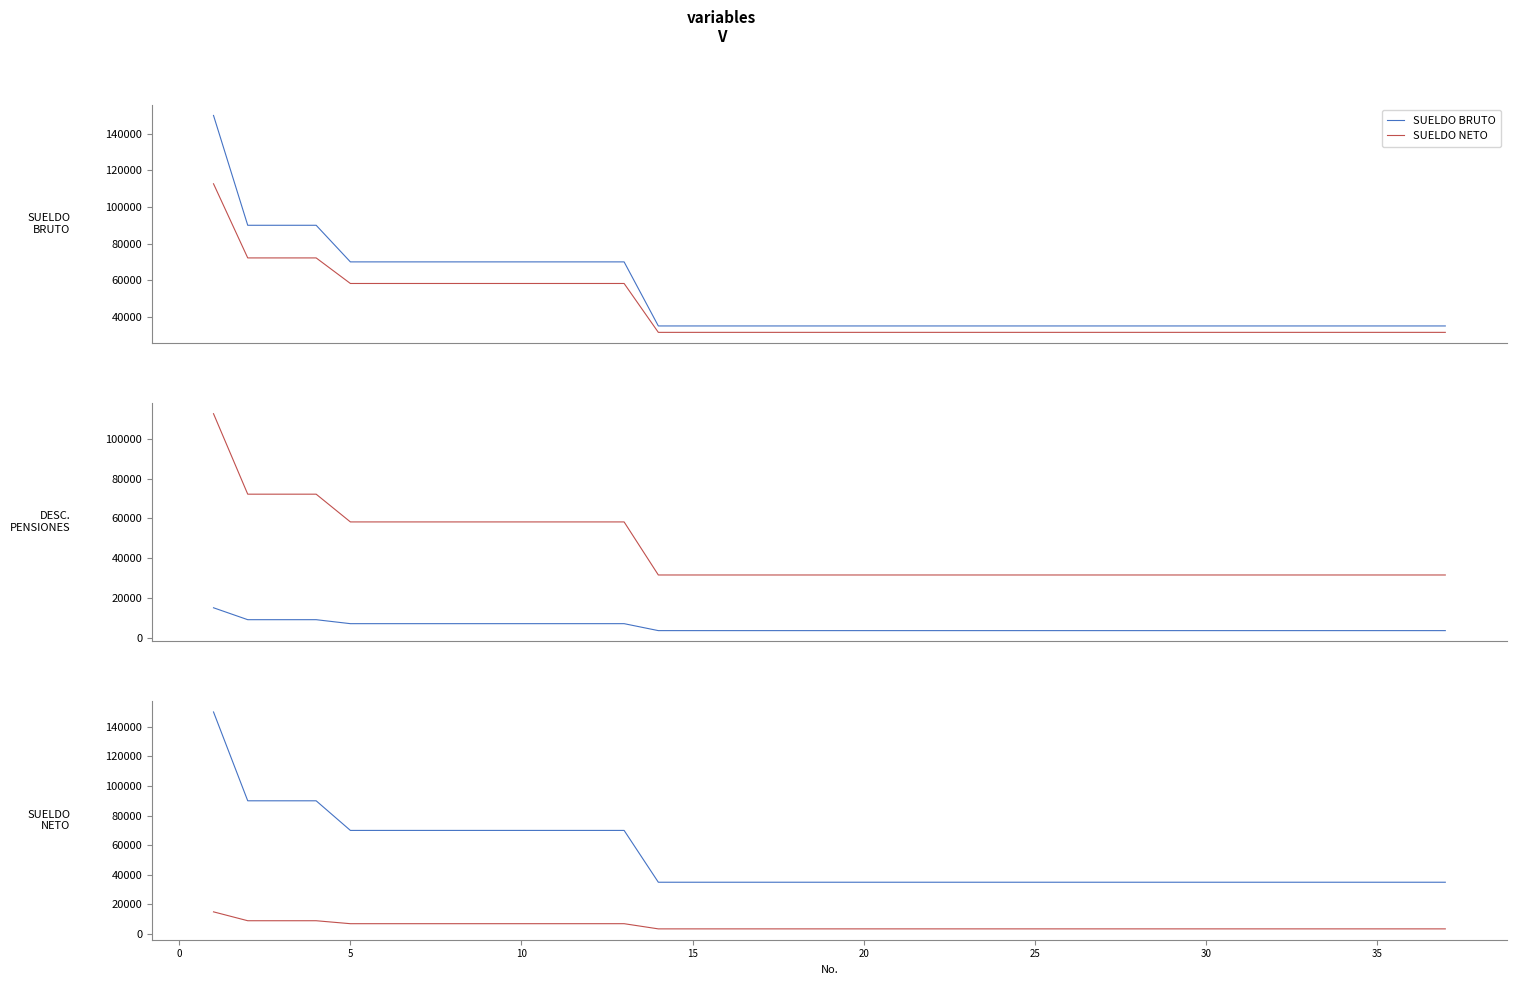

Is it true that SUELDO NETO equals 97527.1 at 10?

False